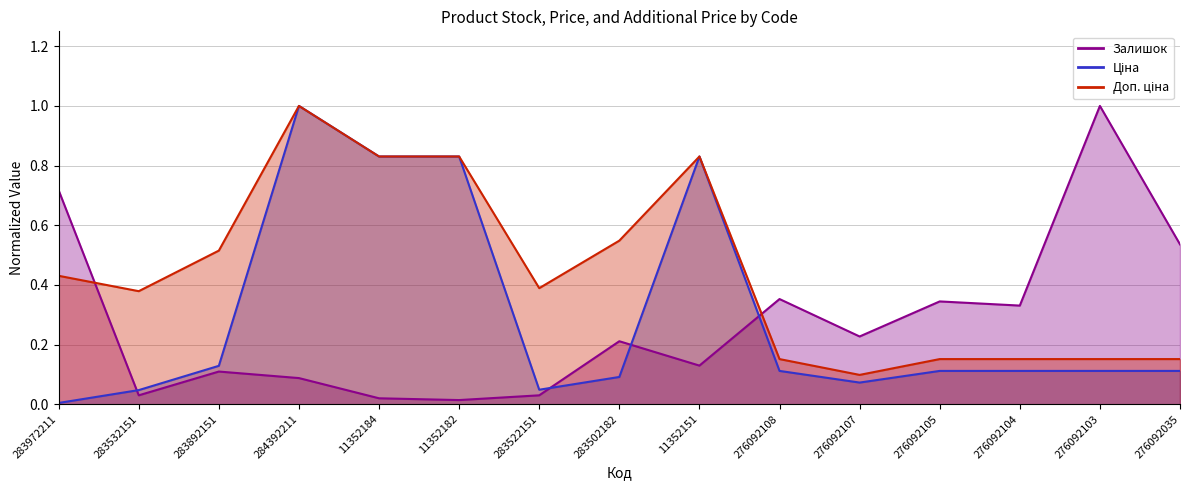

What position from the right is 11352182?

10